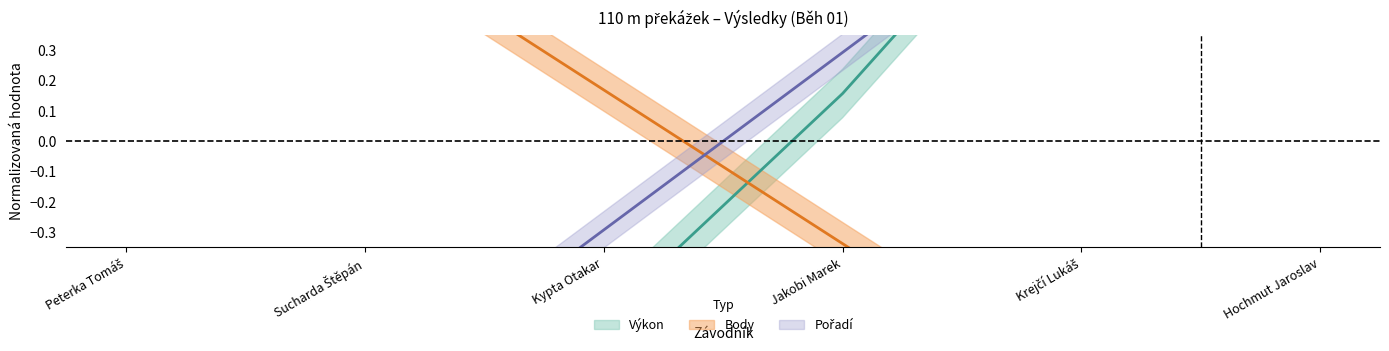

What is the value of the Výkon point at the 4th from the left?

0.2